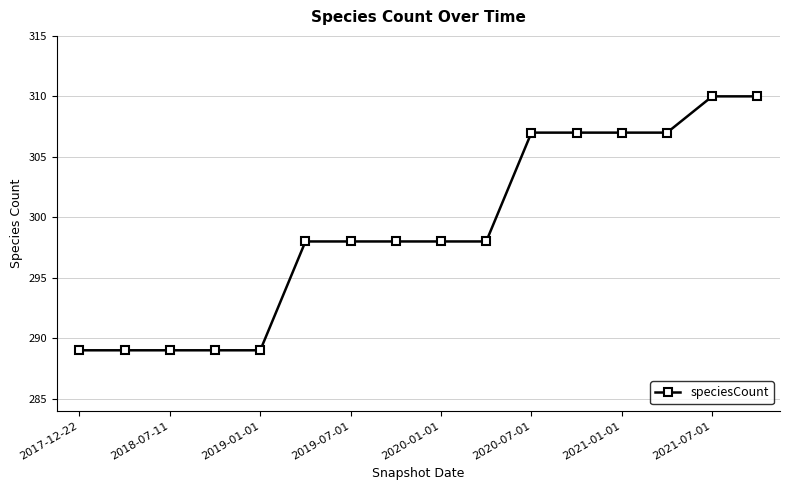

Reading right to left, transcribe all the data shown in this chart.

310	310	307	307	307	307	298	298	298	298	298	289	289	289	289	289